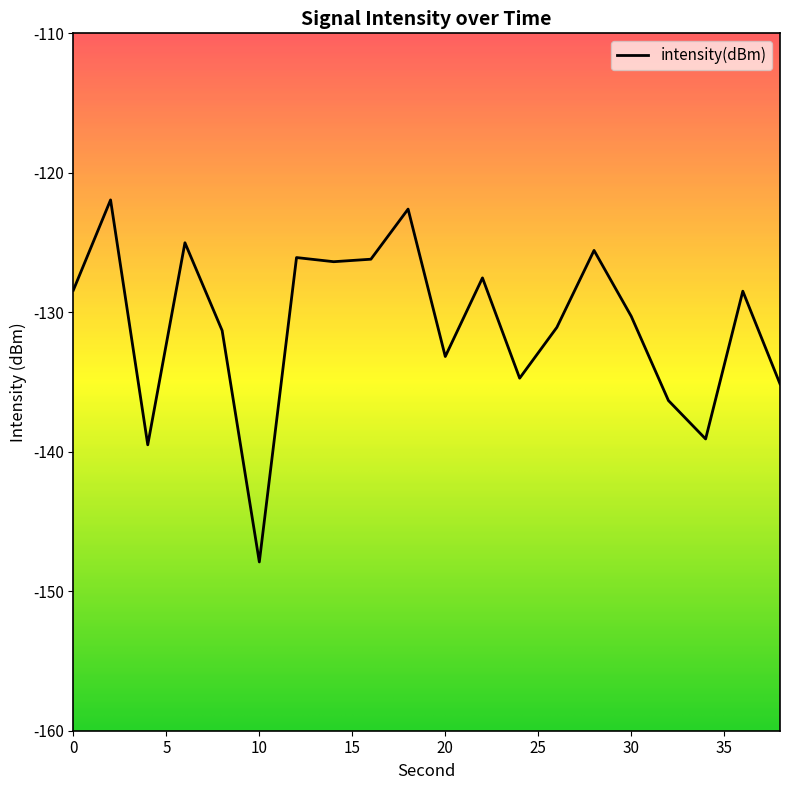

What is the minimum value shown in the chart?

-147.9